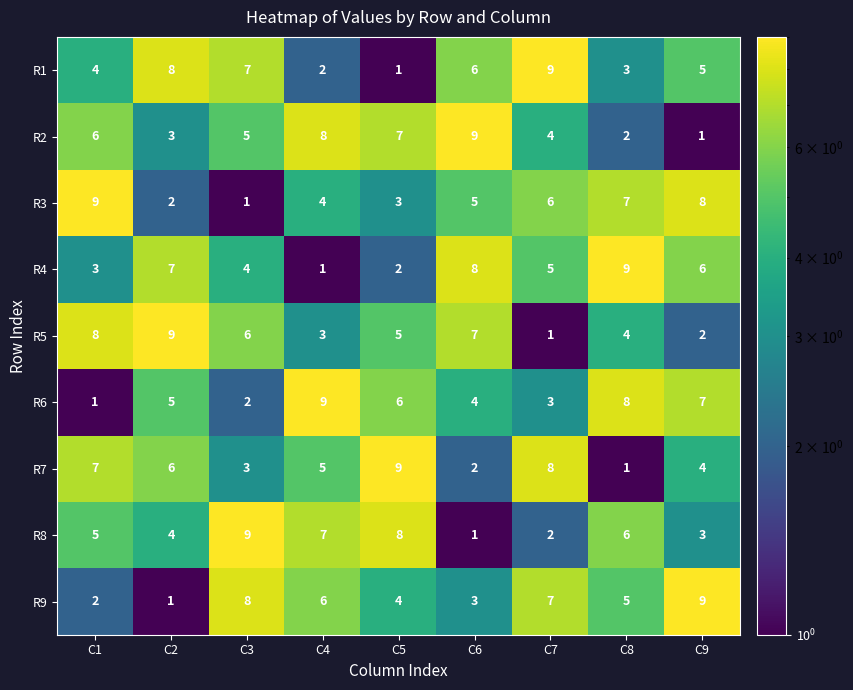

Between C3 and C6, which series saw the biggest shift?

R8